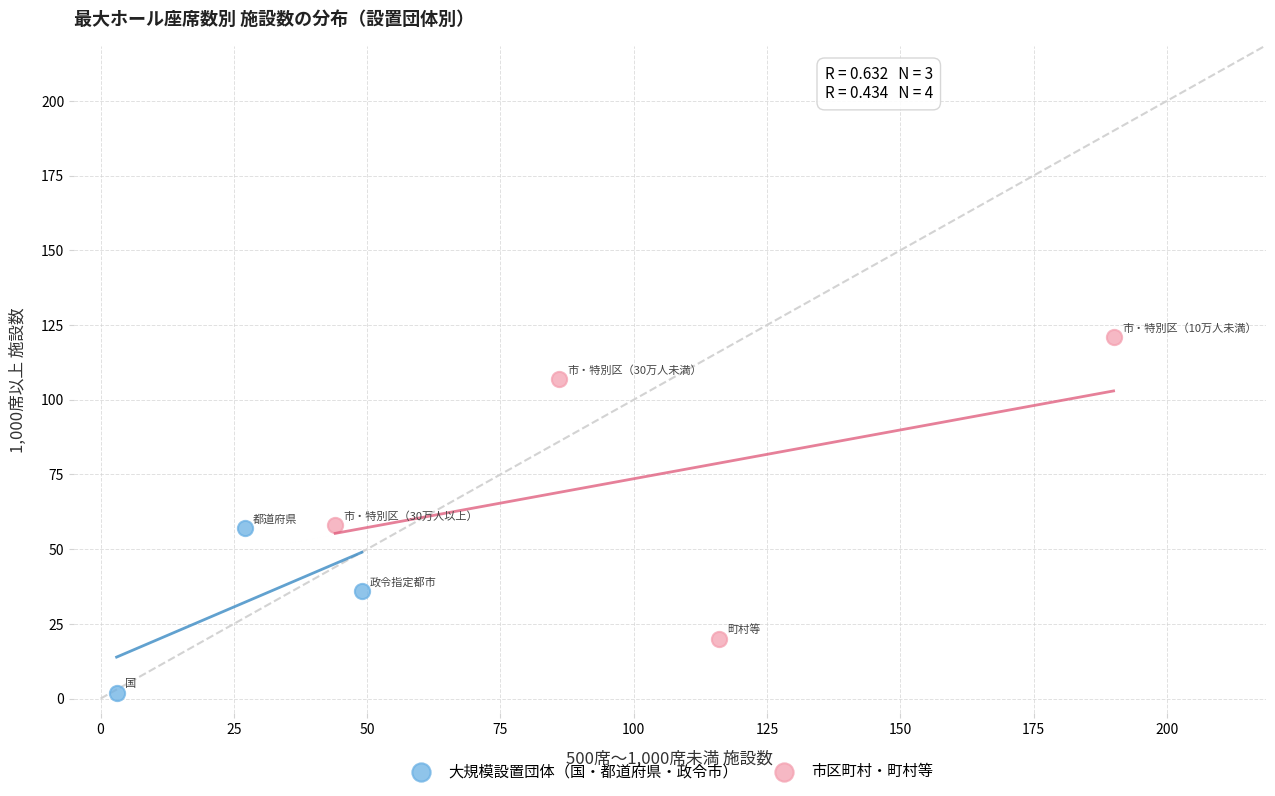

What are all the series names shown in the legend?

大規模設置団体（国・都道府県・政令市）, 市区町村・町村等